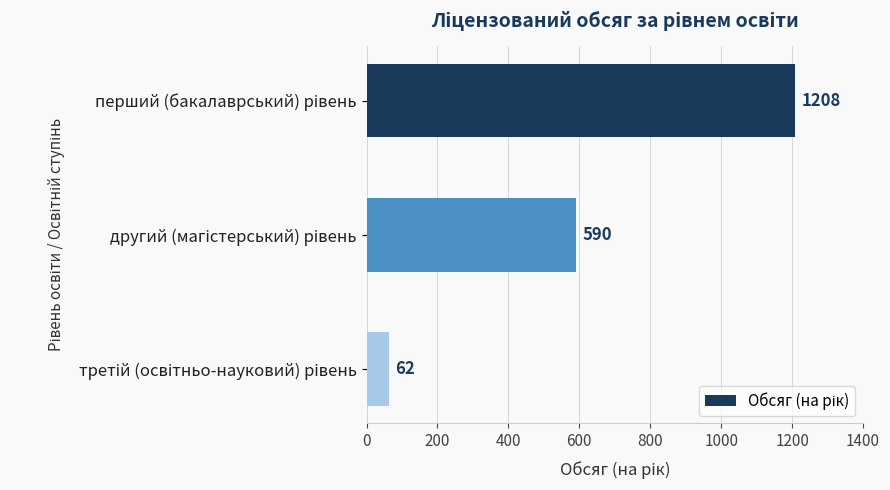

How many series are shown in this chart?

1